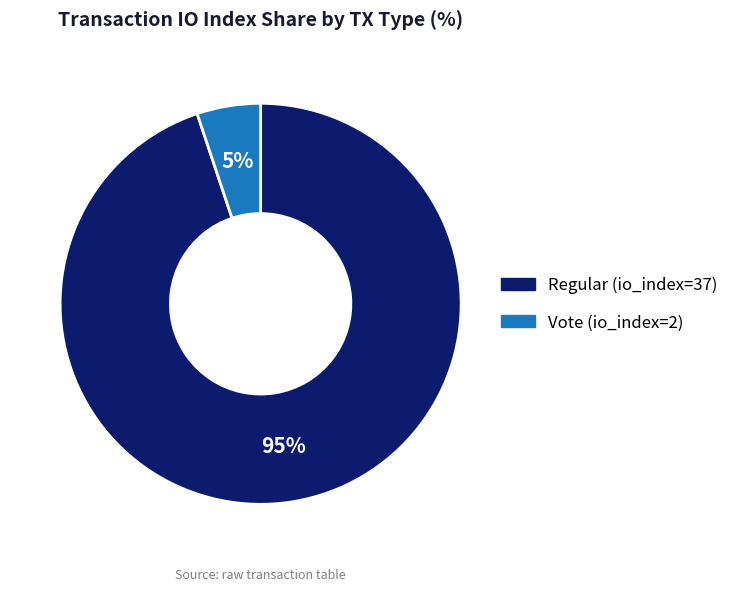

What is the ratio of the value at Vote (io_index=2) to the value at Regular (io_index=37)?

0.1